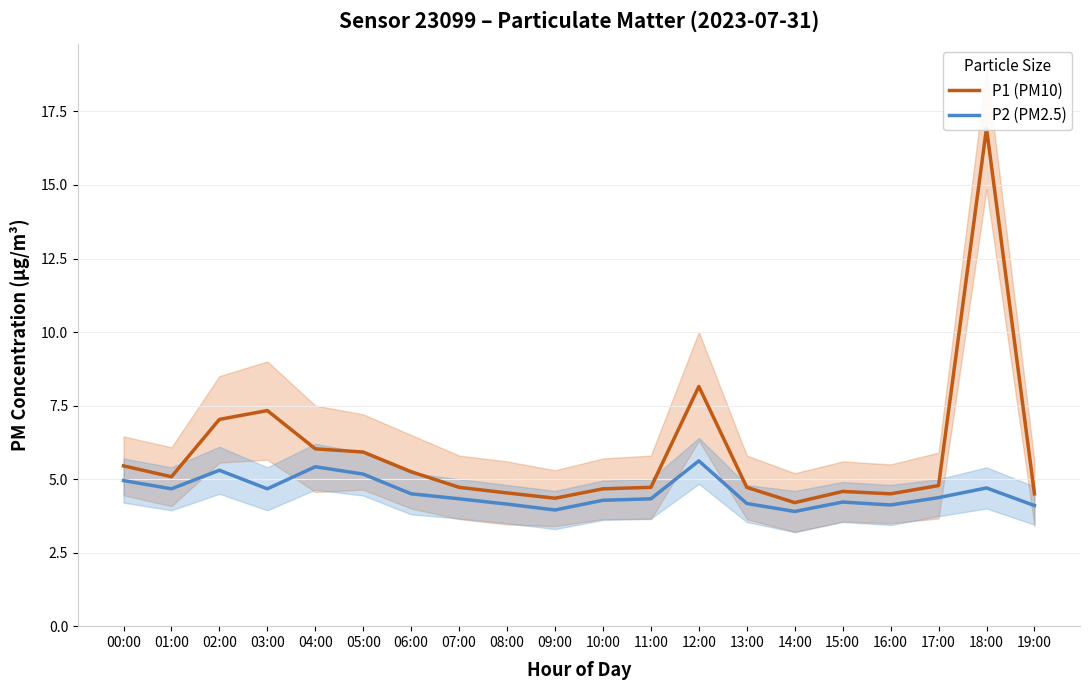

True or false: P2 (PM2.5) and P1 (PM10) cross at least once.

False